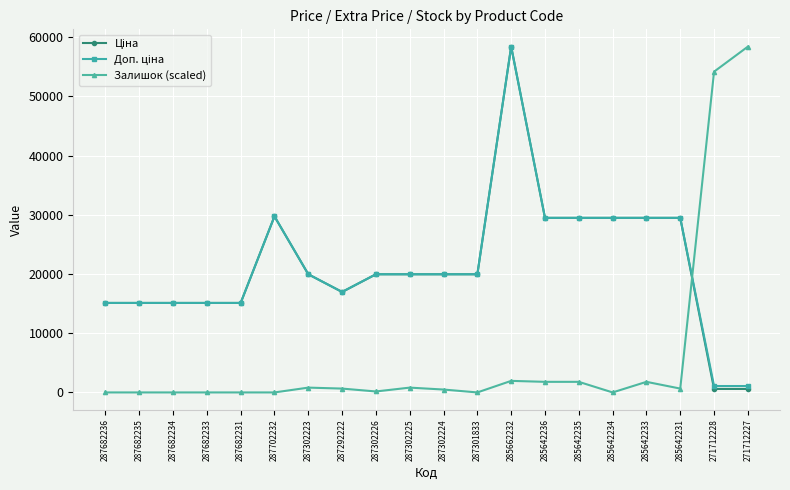

What is the difference between the highest and lowest values at 285662232?

56473.6